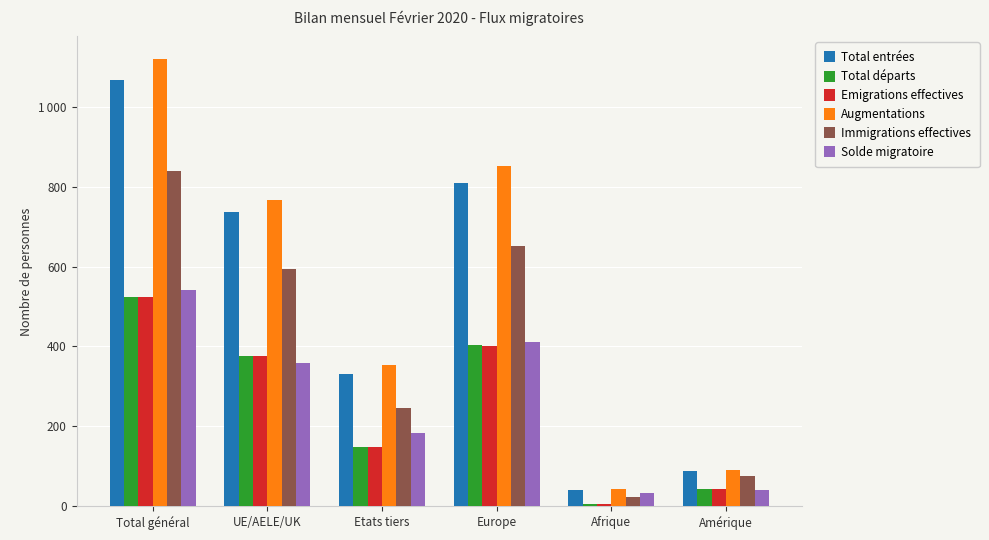

Does the chart contain any negative values?

No